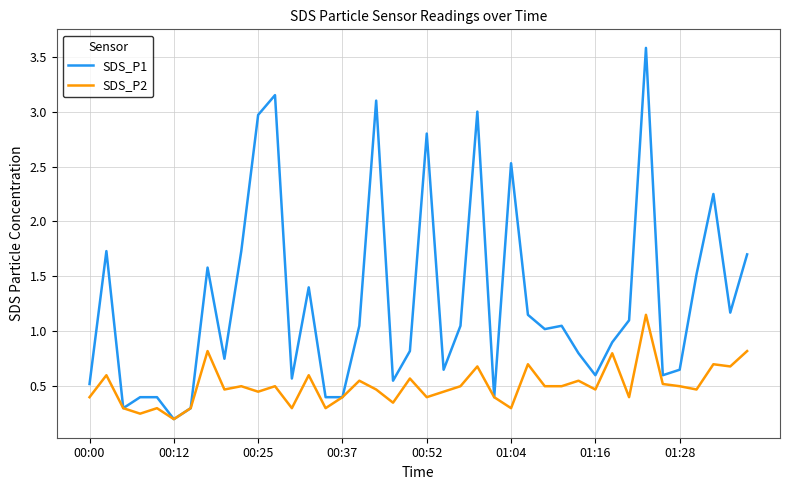

List the series in order of their overall mean, lowest first.

SDS_P2, SDS_P1